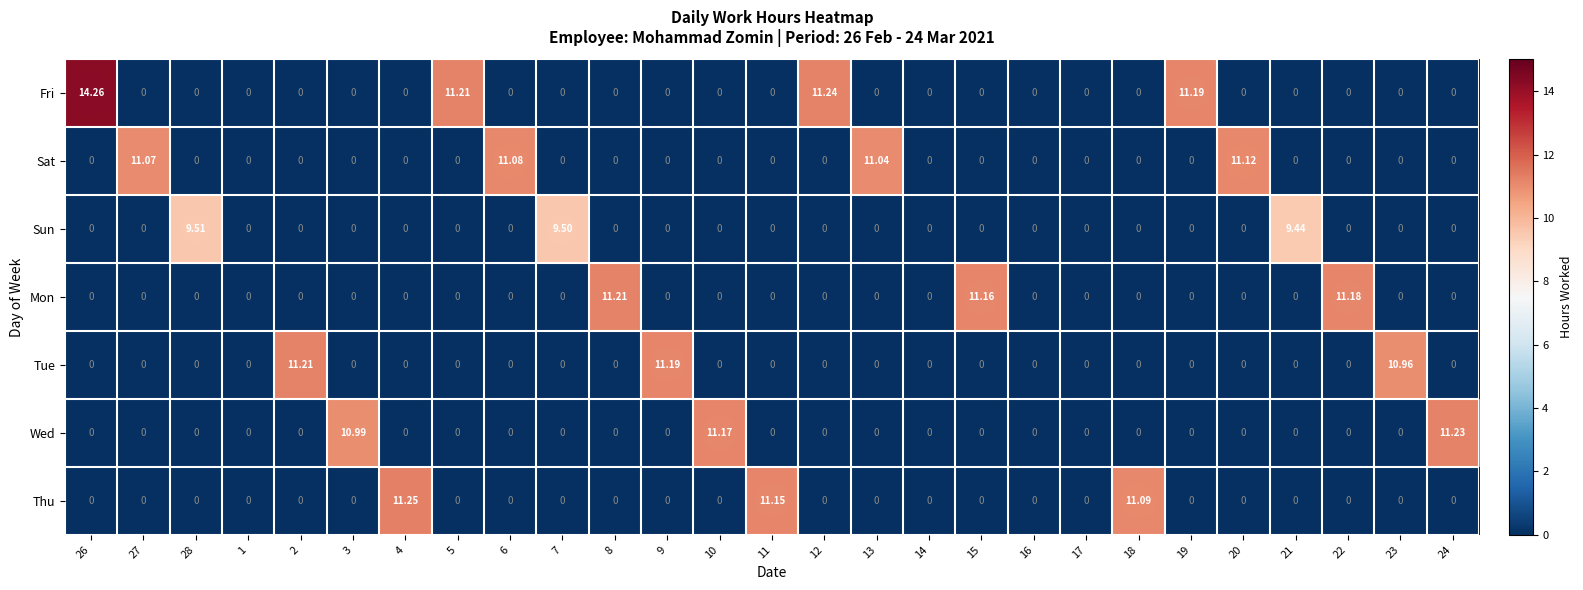

Which series has the largest range (max minus min)?

Fri